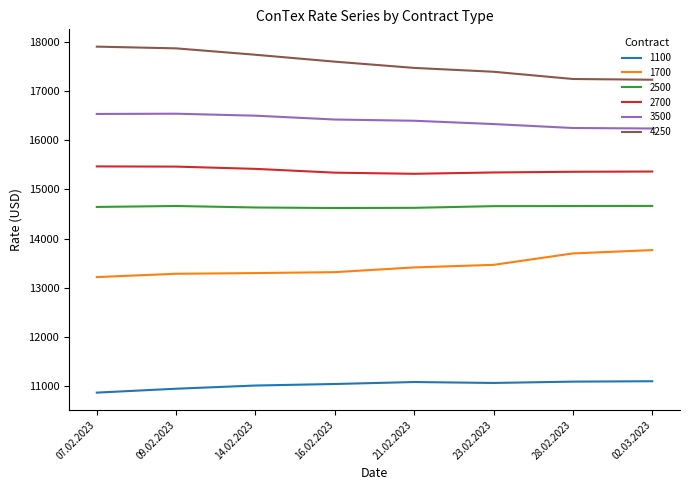

True or false: 4250 and 1700 intersect in this chart.

False